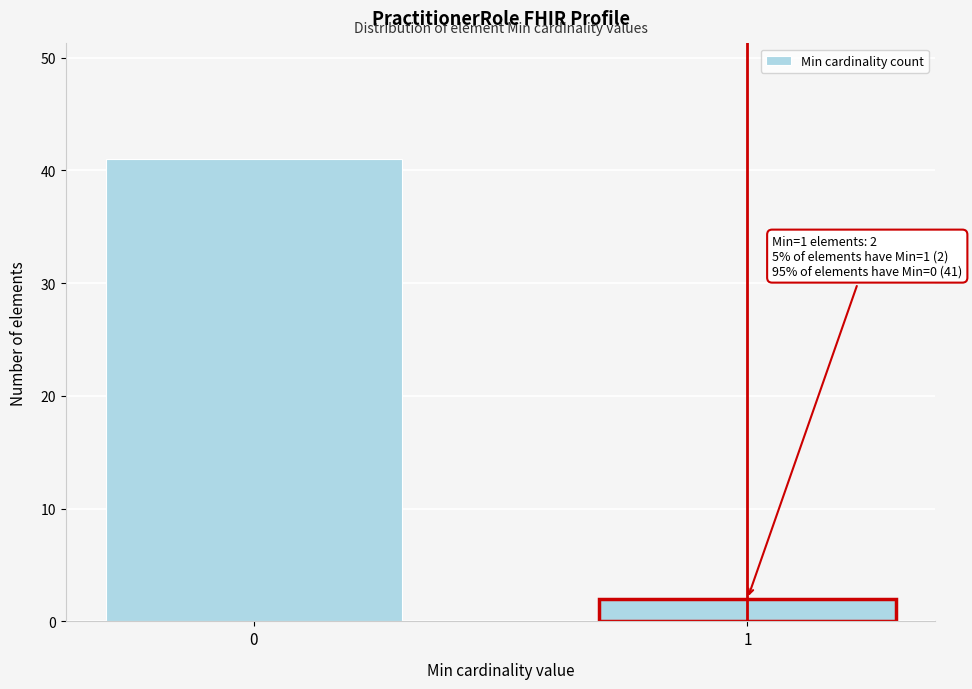

Reading left to right, extract all data points from this chart.

41	2